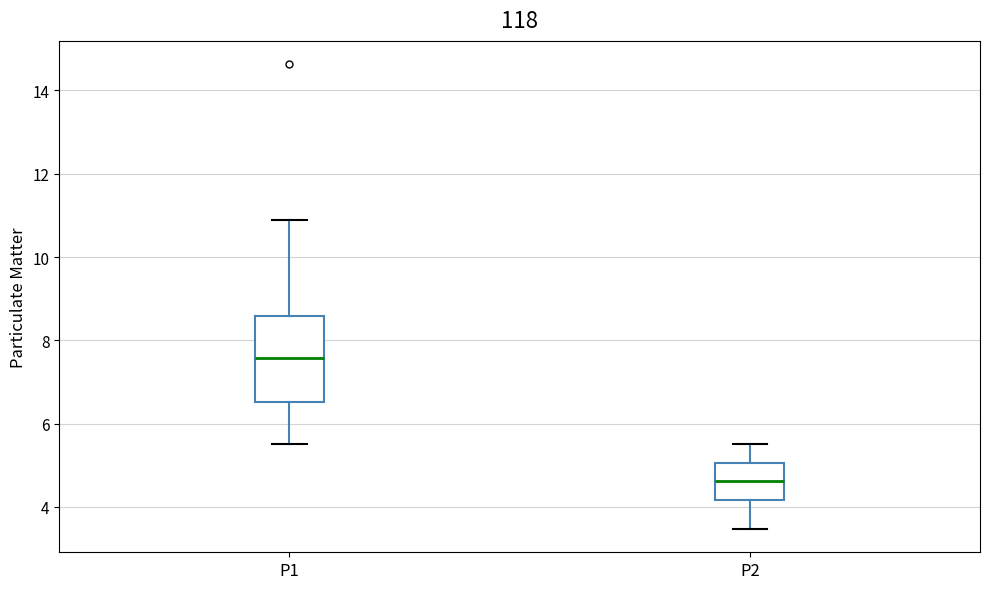

Reading left to right, read every box against the y-axis: the position of its median line, the range the box covers, and the ends of its whiskers. The values are not printed on the chart, so give them approximately, as read against the axis.

P1: median 7.6, box 6.6 to 8.6, whiskers 5.6 to 11.0
P2: median 4.6, box 4.2 to 5.0, whiskers 3.4 to 5.6